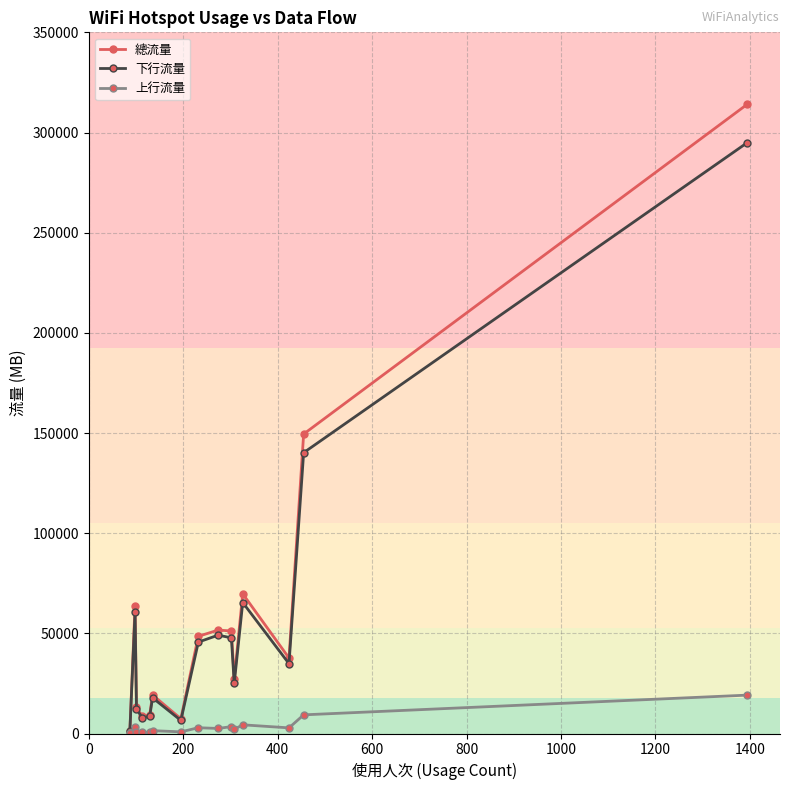

How many data points in 下行流量 are above 34848?

8